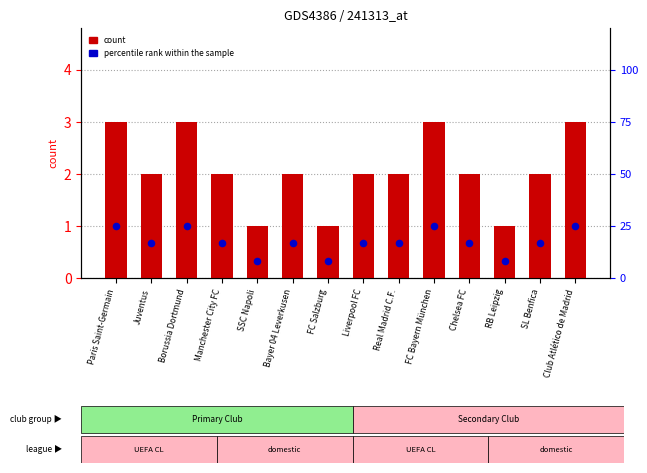

Is the value of count at SSC Napoli greater than the value of percentile rank within the sample at Liverpool FC?

No